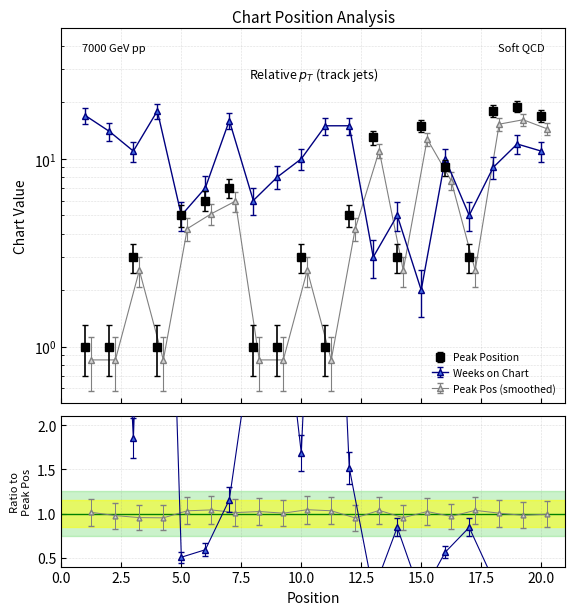

Reading left to right, what are all the values shown in this chart?

Peak Position: 1=1	2=1	3=3	4=1	5=5	6=6	7=7	8=1	9=1	10=3	11=1	12=5	13=13	14=3	15=15	16=9	17=3	18=18	19=19	20=17
Weeks on Chart: 1=17	2=14	3=11	4=18	5=5	6=7	7=16	8=6	9=8	10=10	11=15	12=15	13=3	14=5	15=2	16=10	17=5	18=9	19=12	20=11